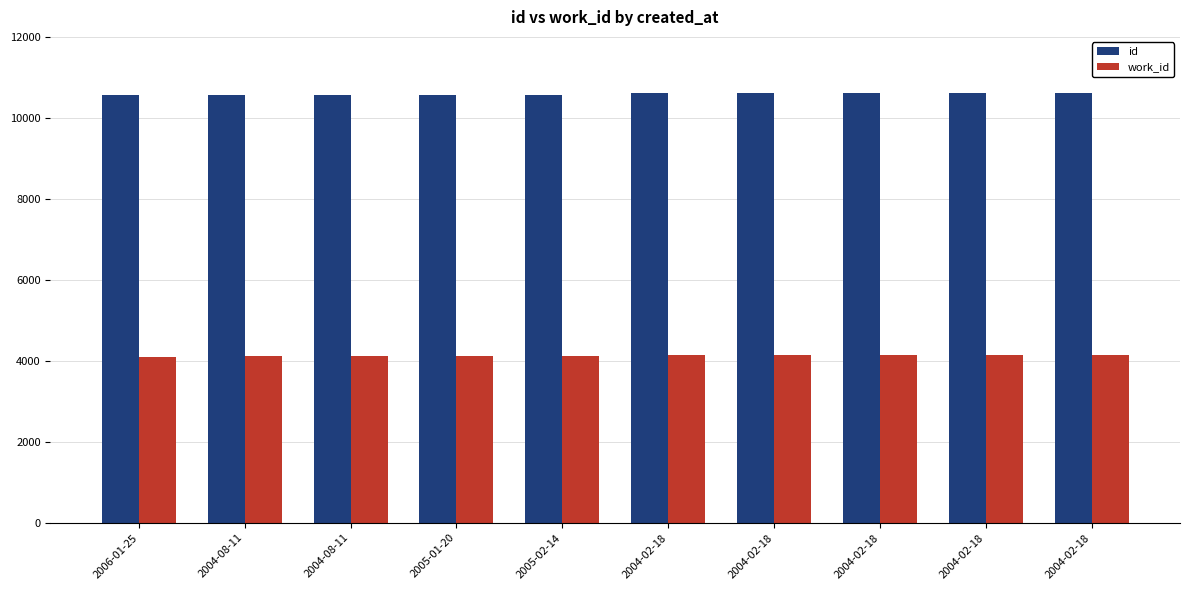

Between 2004-02-18 and 2005-01-20, which is larger?

2004-02-18